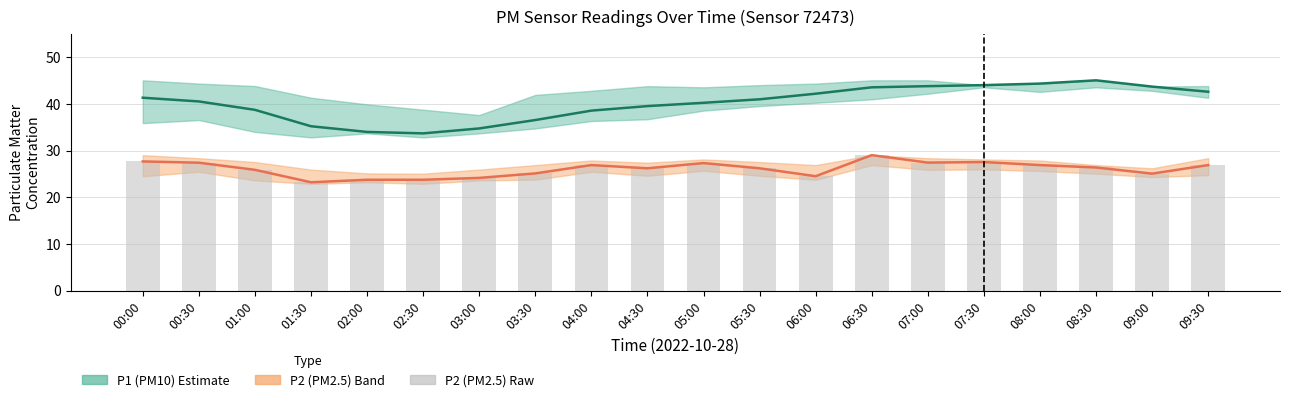

What is the label of the 1st bar from the left?

00:00